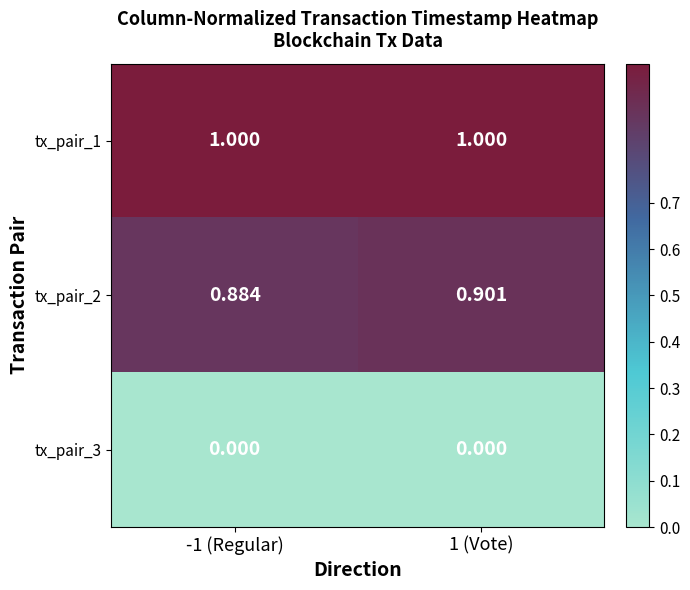

Reading left to right, extract all data points from this chart.

tx_pair_1: -1 (Regular)=1.0	1 (Vote)=1.0
tx_pair_2: -1 (Regular)=0.9	1 (Vote)=0.9
tx_pair_3: -1 (Regular)=0.0	1 (Vote)=0.0